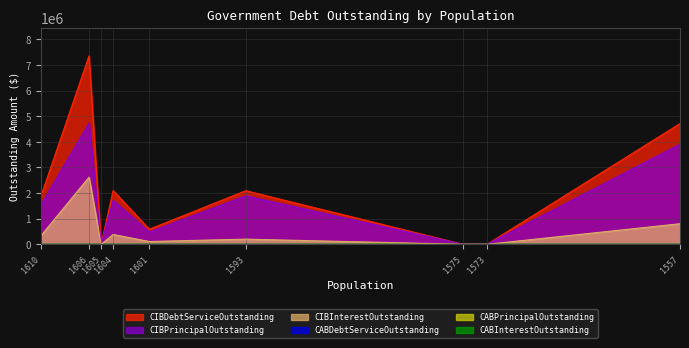

What is the approximate value of CIBInterestOutstanding at 1606?

2619409.0